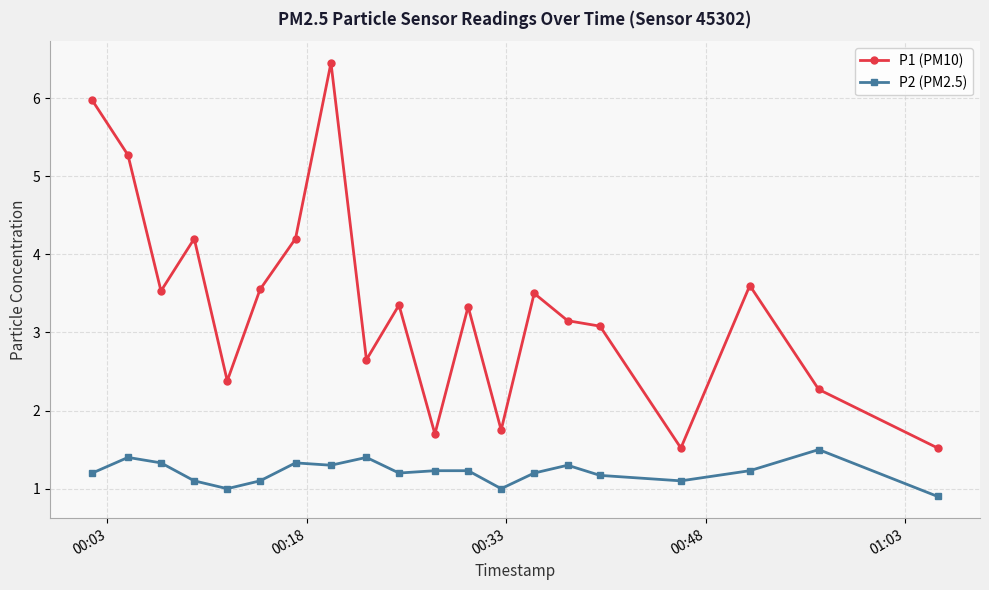

List the series in order of their peak value, highest first.

P1 (PM10), P2 (PM2.5)